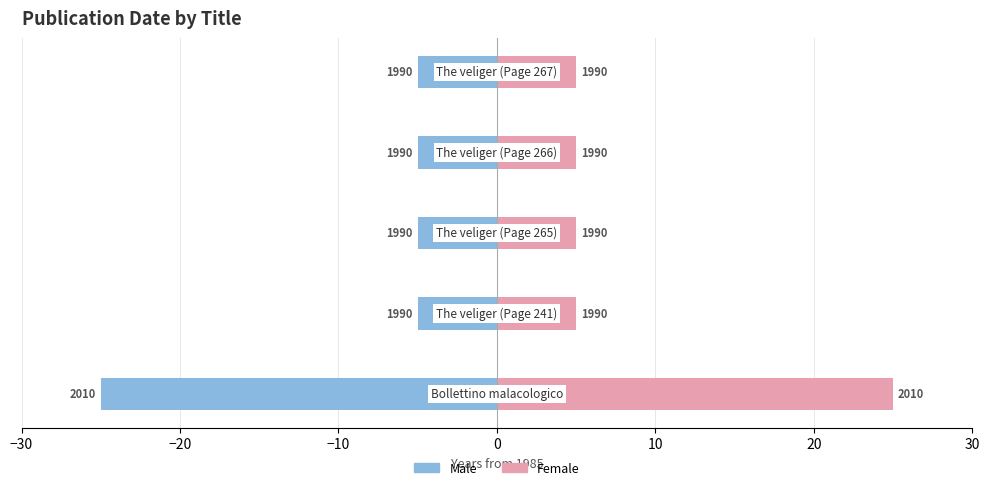

Are the bars horizontal?

Yes